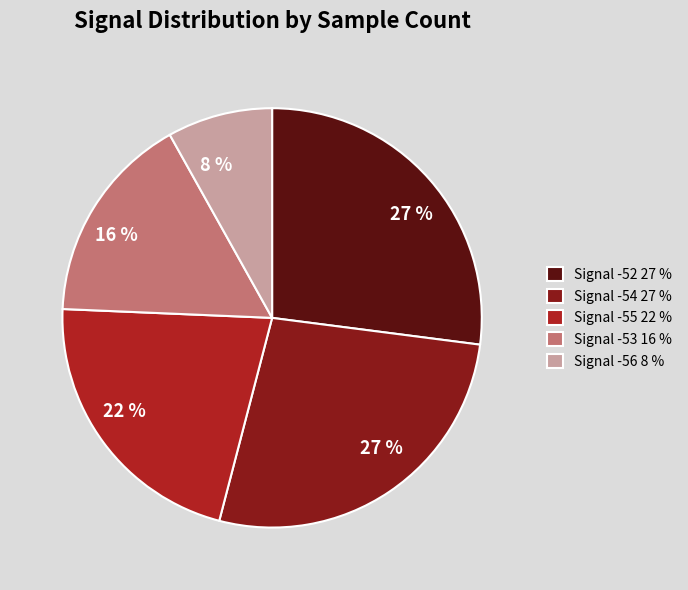

To the nearest percent, what is the average slice percentage?

20%